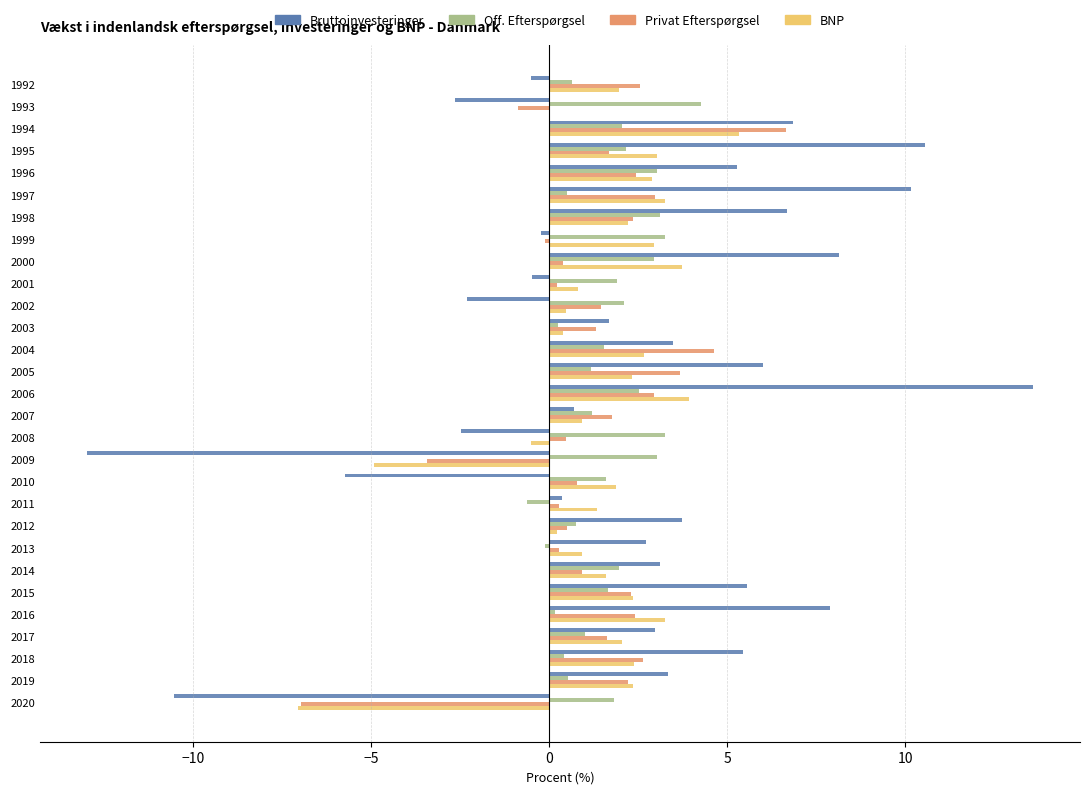

Which label corresponds to the largest value in the chart?

2006